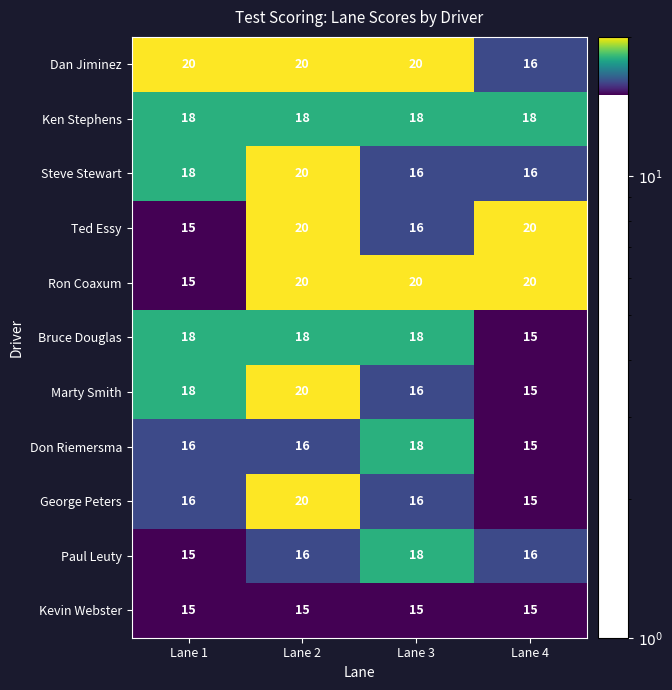

What is the approximate value of Don Riemersma at Lane 1?

16